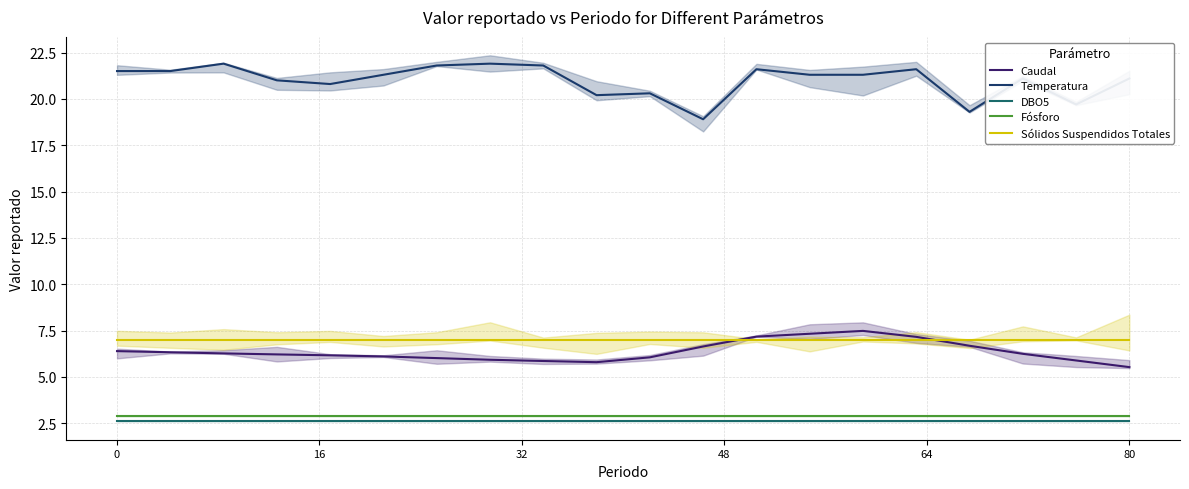

The Sólidos Suspendidos Totales series shows 3.8 at 12. True or false?

False